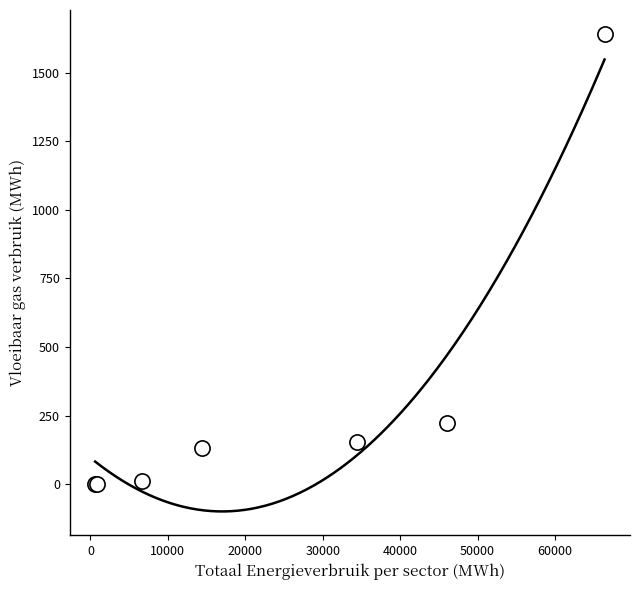

What Y value in the scatter plot is closest to 820?

224.4